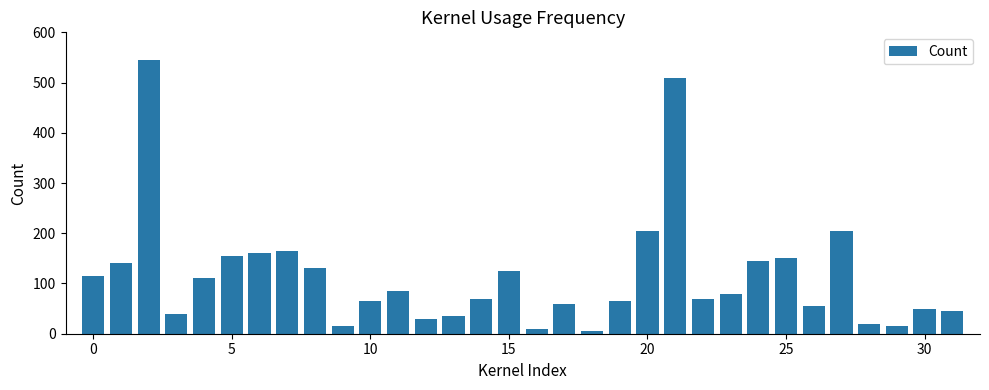

What is the greatest value displayed?

545